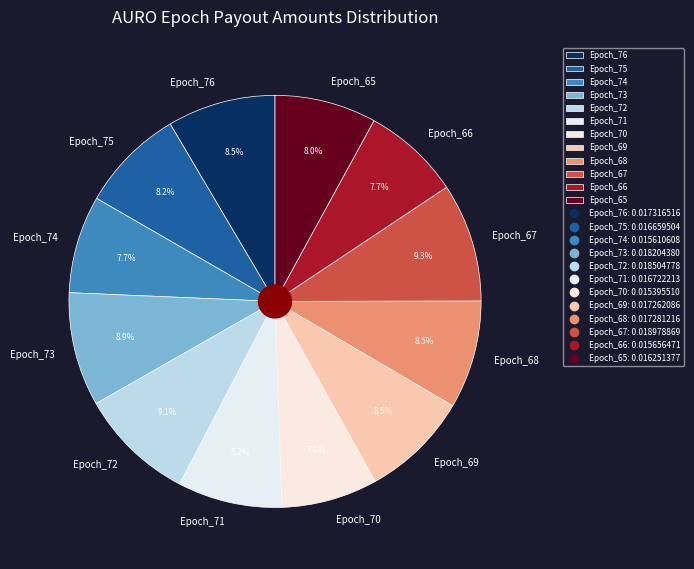

What percentage is the Epoch_72 slice, to the nearest percent?

9%